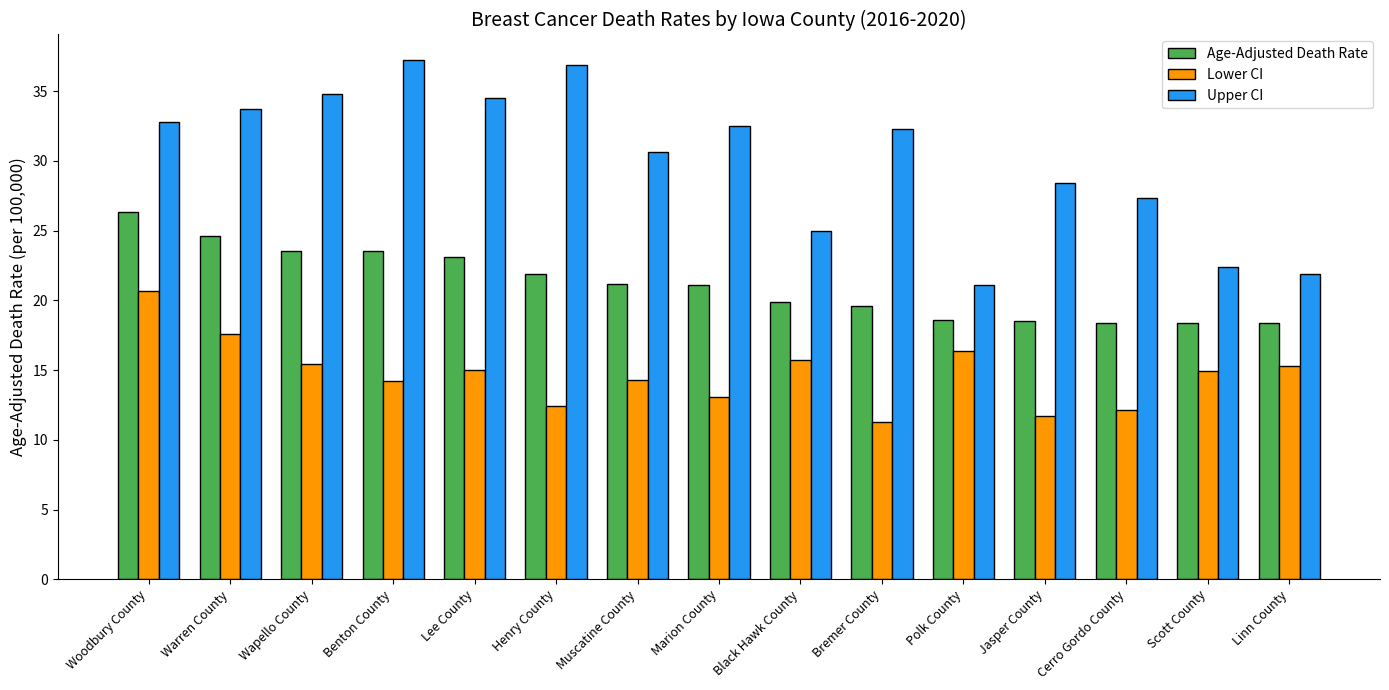

At which label is Age-Adjusted Death Rate closest to 22?

Henry County